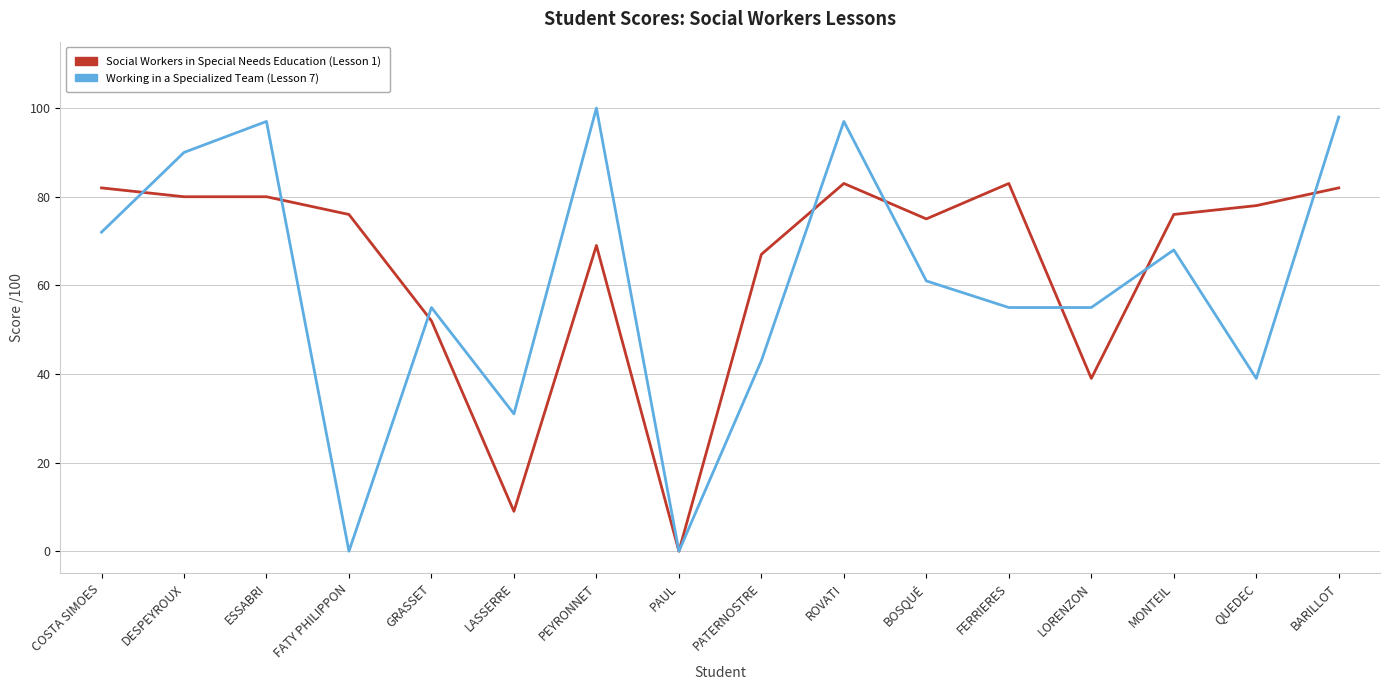

What is the spread (max minus min) of values at PATERNOSTRE?

24